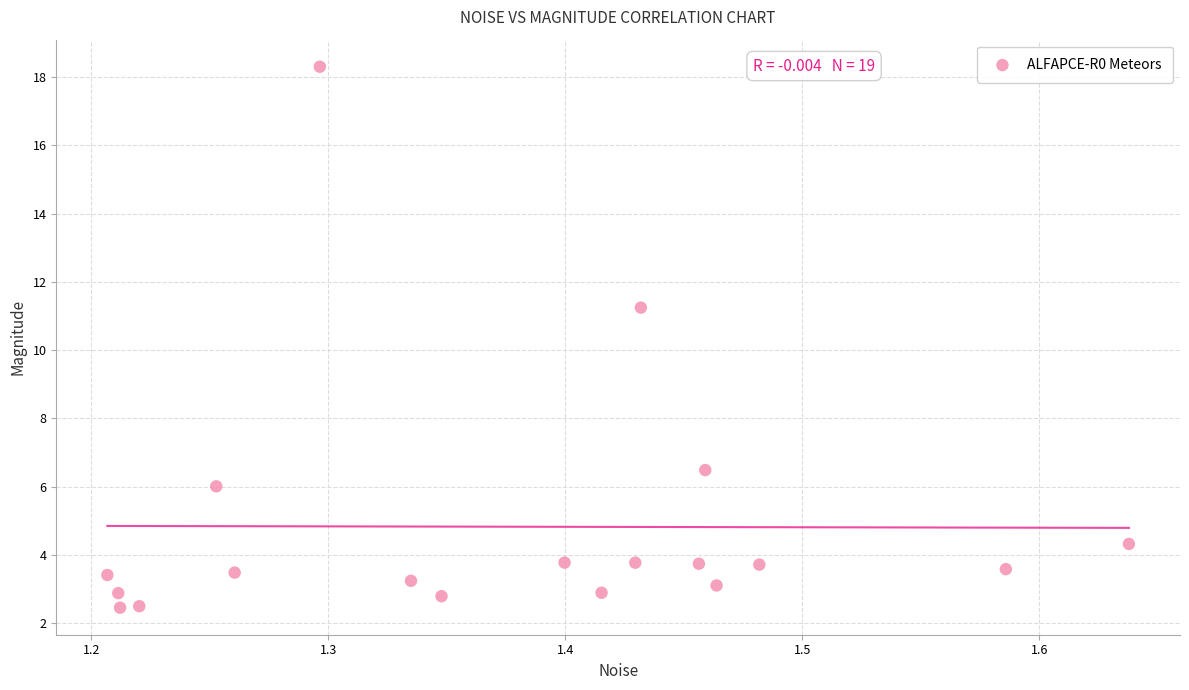

What Y value in the scatter plot is closest to 10?

11.2